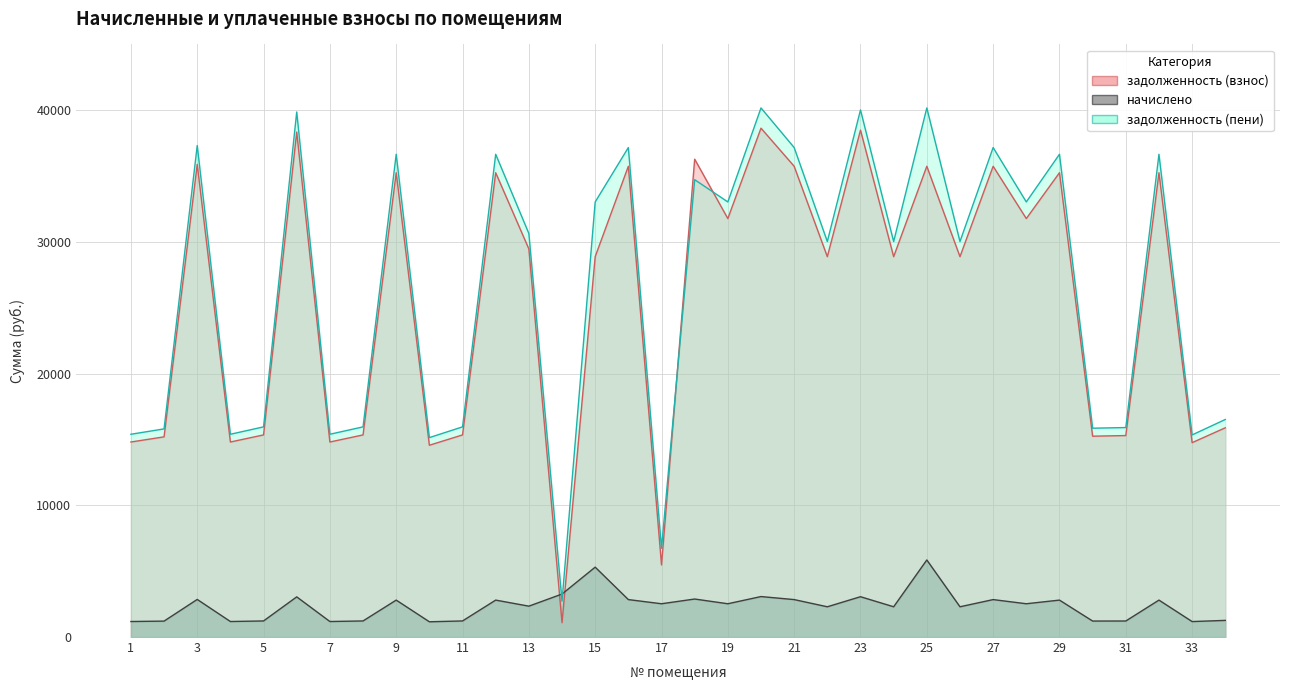

At which category does the chart reach its peak across all series?

20